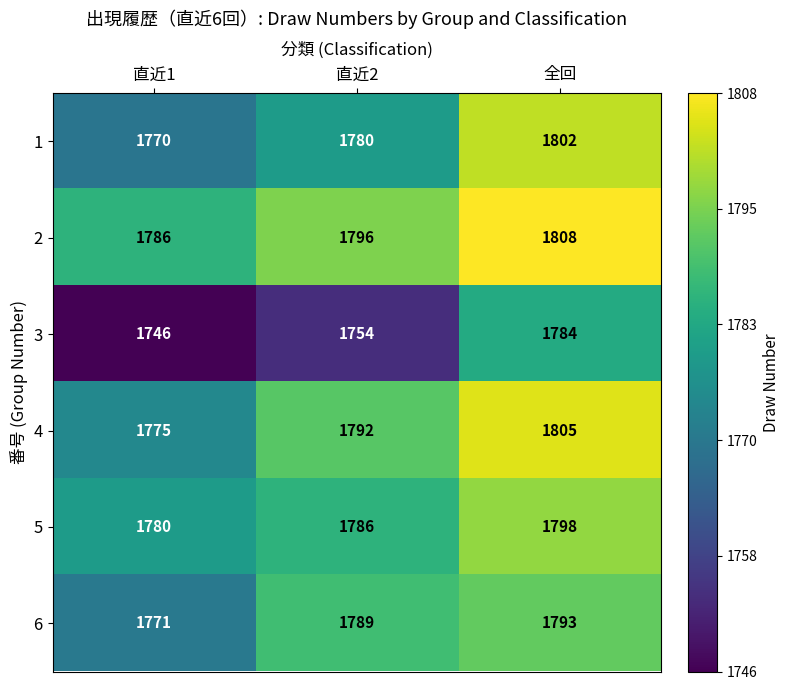

What is the maximum value for 3?

1784